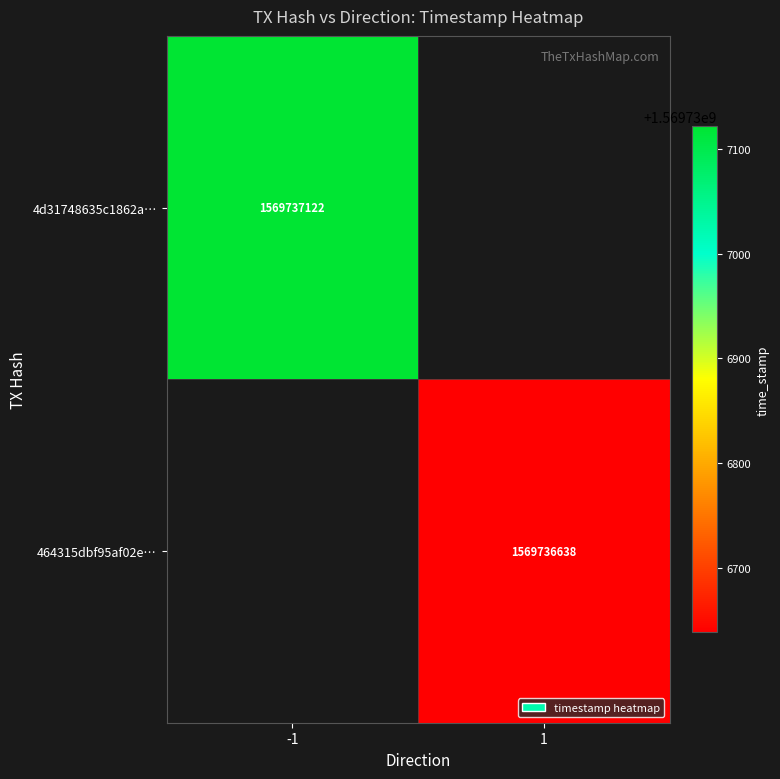

What is the average value of the 4d31748635c1862a63f08ec6fb02dd055659ed3 series?

784868560